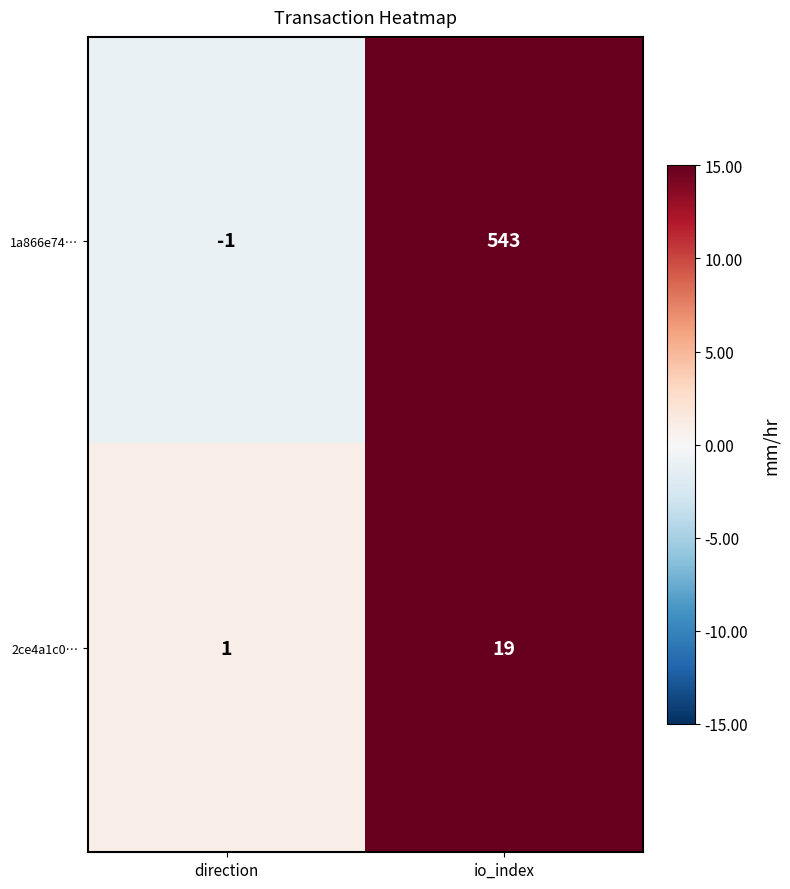

What is the minimum value shown in the chart?

-1